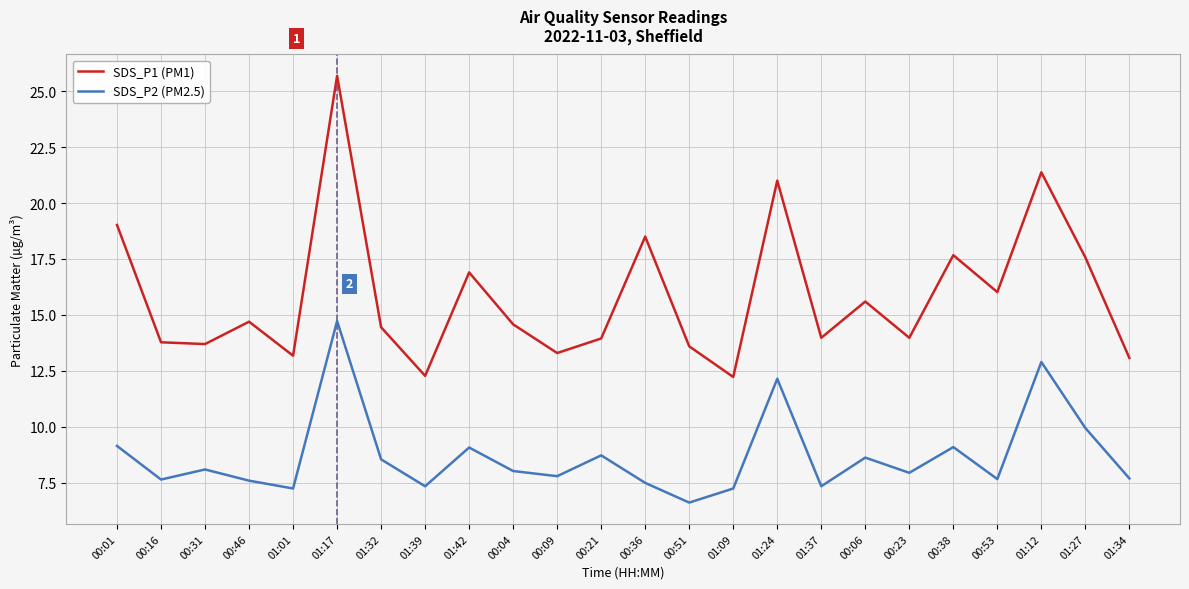

Read the SDS_P1 (PM1) value at 01:17.

25.7